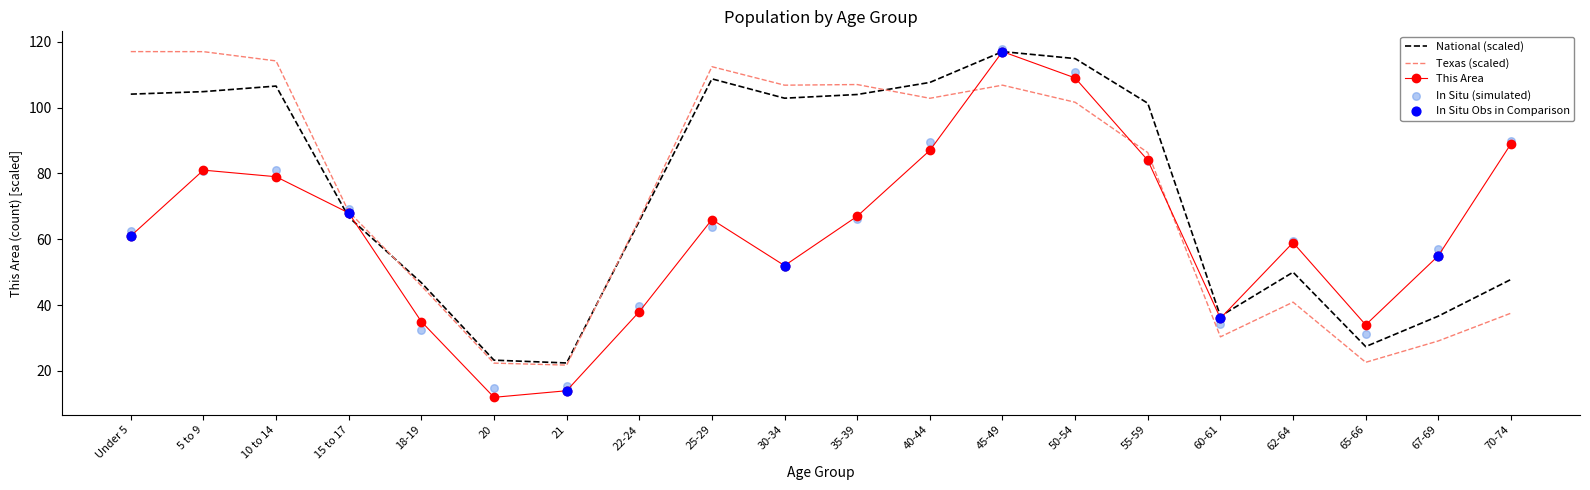

Is the value of National at 25-29 greater than the value of This Area at 10 to 14?

Yes